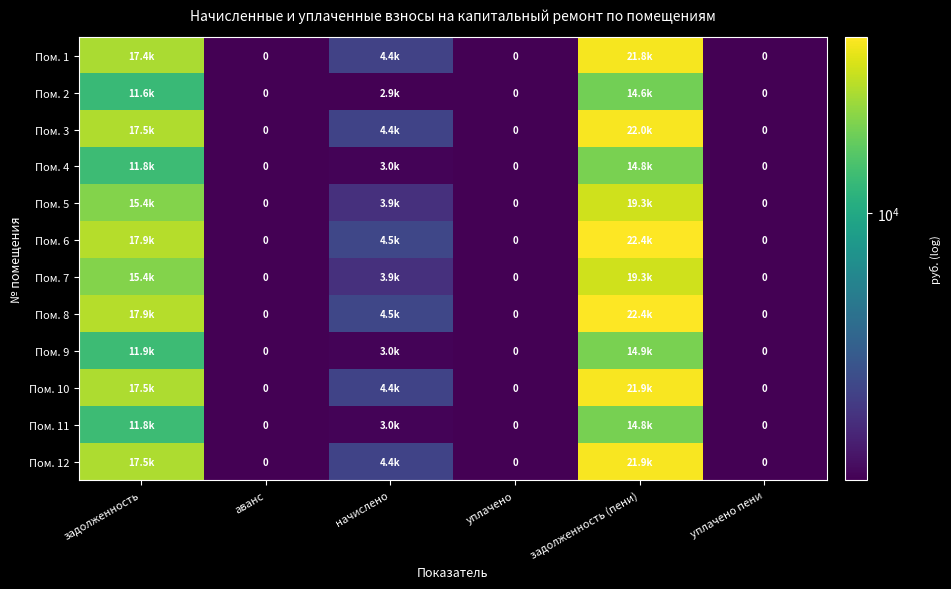

At which category is the sum across all series the highest?

задолженность (пени)